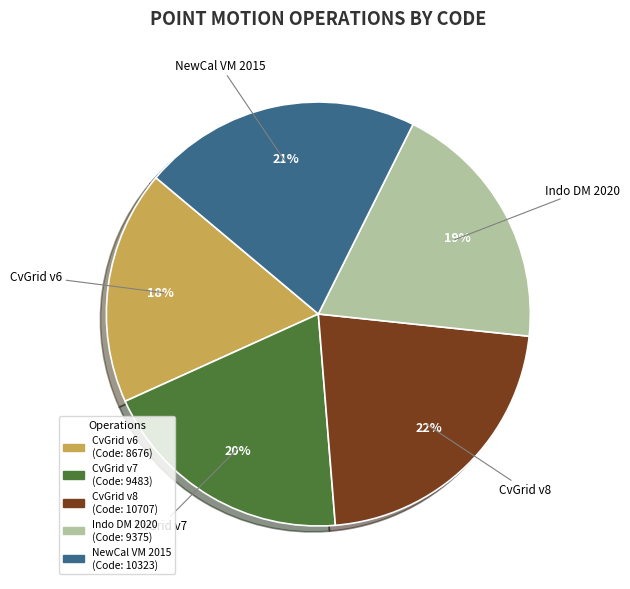

To the nearest percent, what is the difference between the largest and smallest slice percentages?

4%